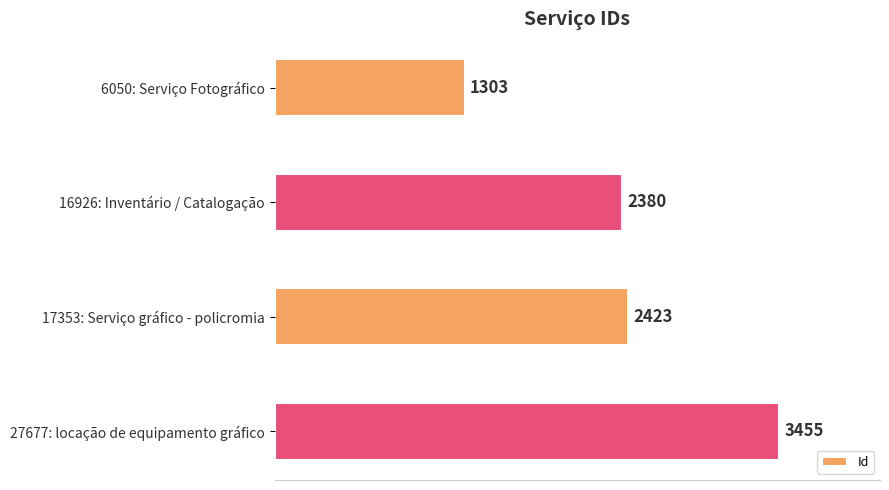

What is the average value?

2390